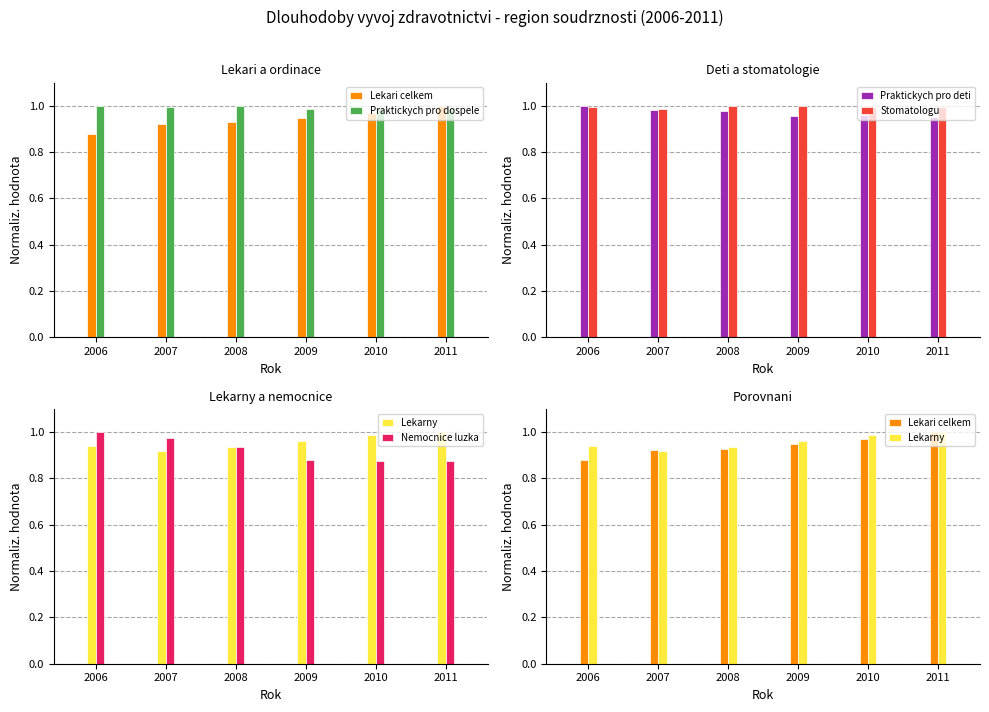

List the series in order of their peak value, lowest first.

Lekari celkem, Praktickych pro dospele, Praktickych pro deti, Stomatologu, Lekarny, Nemocnice luzka